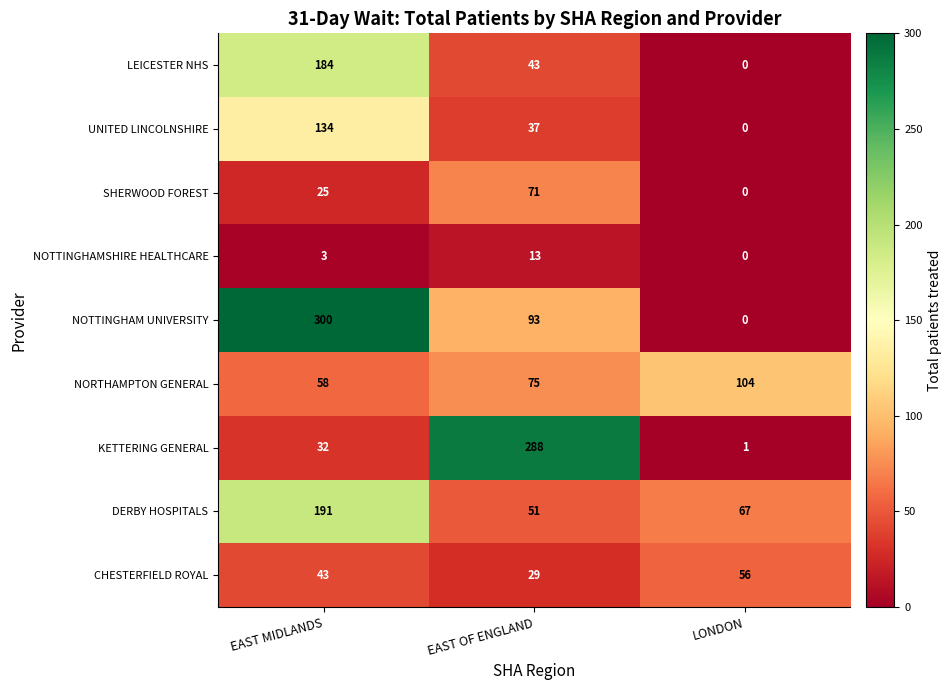

How many data points does each series have?

3